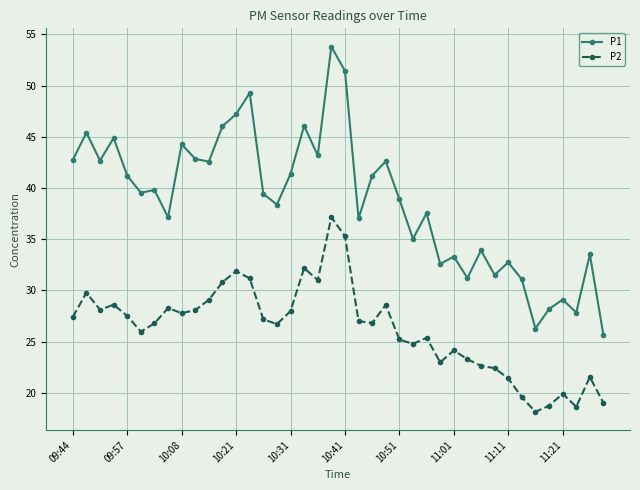

What is the maximum value shown in the chart?

53.8